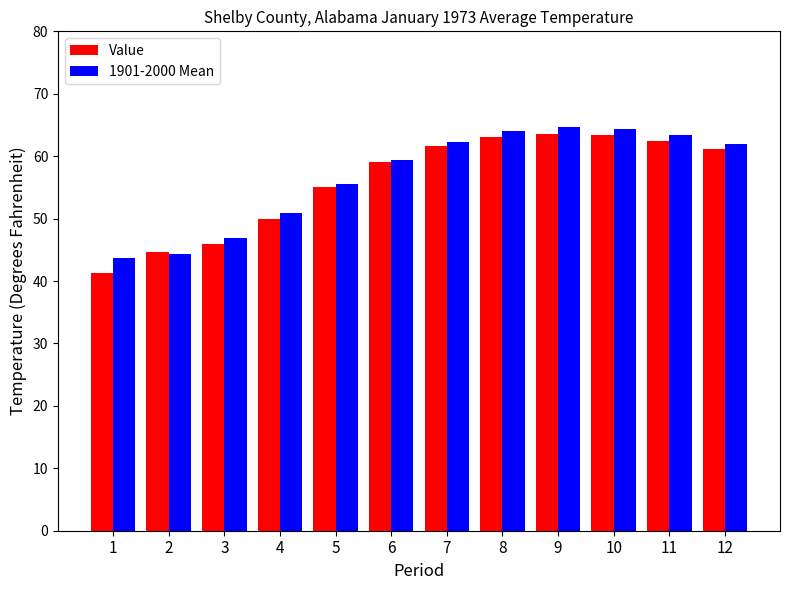

What are all the series names shown in the legend?

Value, 1901-2000 Mean